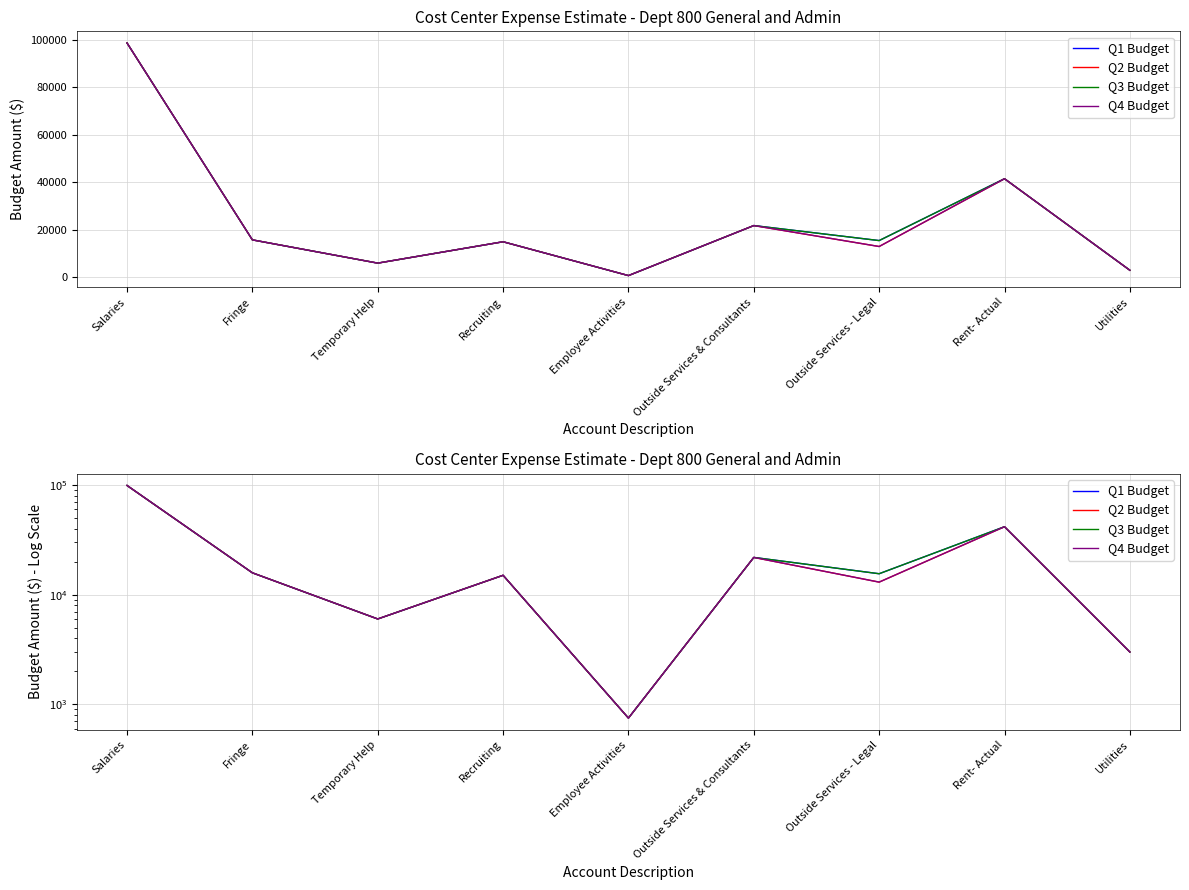

At which category does the chart reach its minimum across all series?

Employee Activities